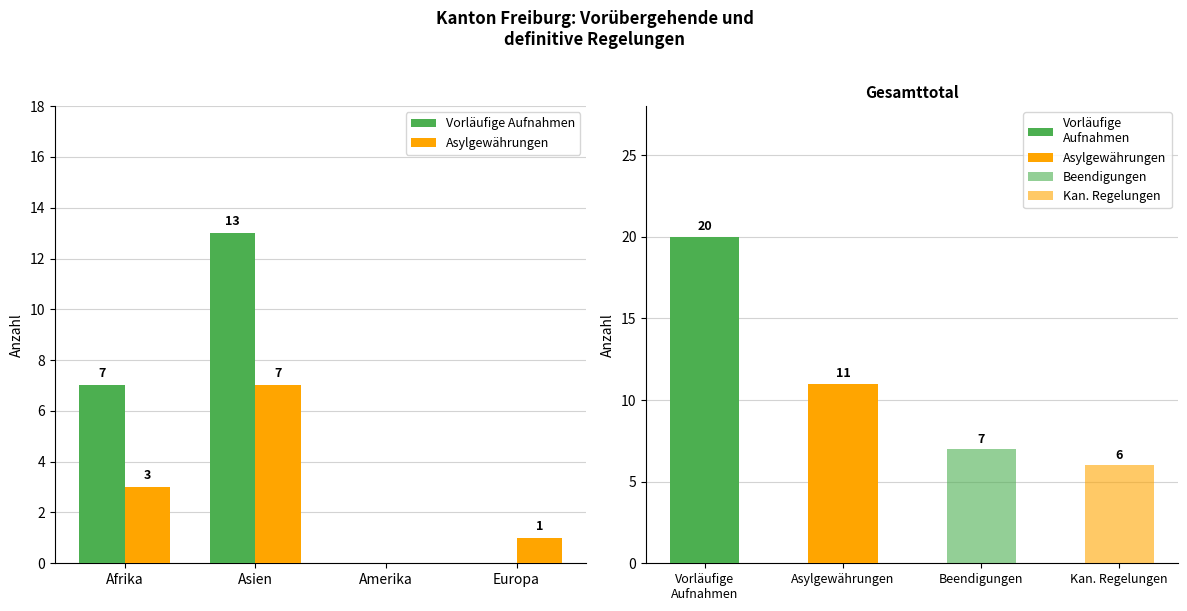

Reading right to left, transcribe all the data shown in this chart.

Vorläufige Aufnahmen: 0	0	13	7
Asylgewährungen: 1	0	7	3